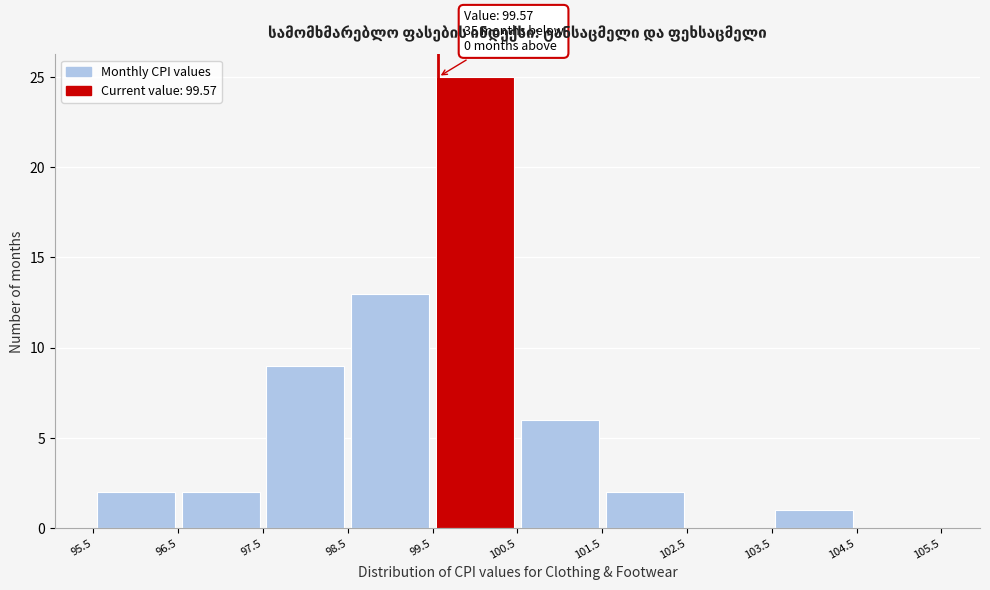

Over which range of the x-axis is the bar tallest?

99.5 to 100.5